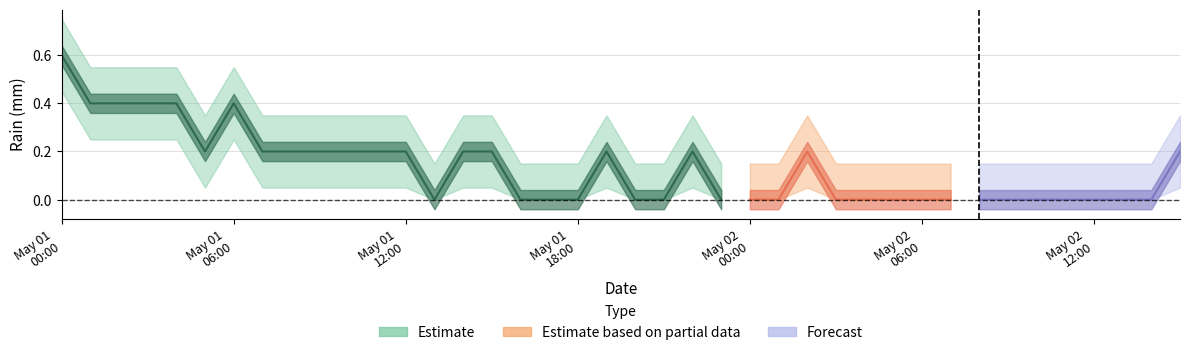

What is the maximum value shown in the chart?

0.6